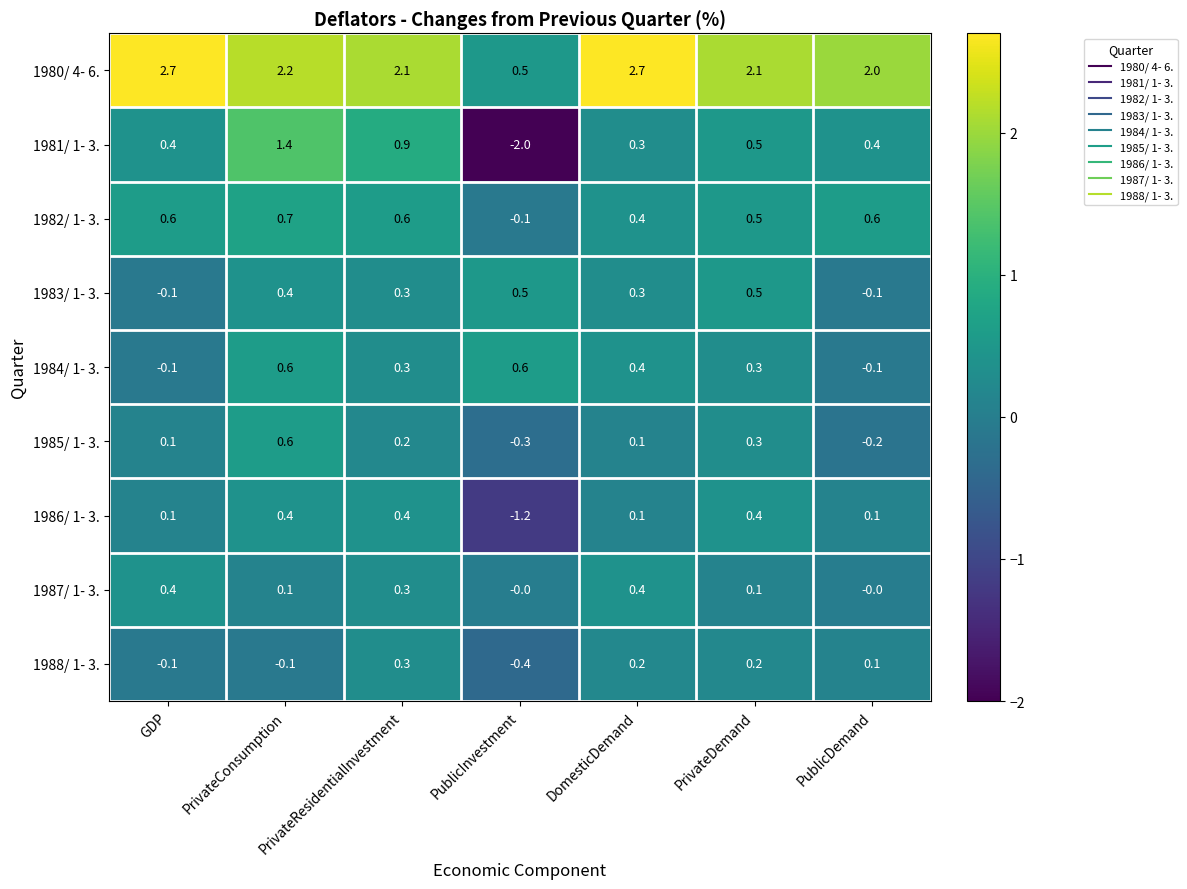

Read the 1982/ 1- 3. value at PrivateDemand.

0.5